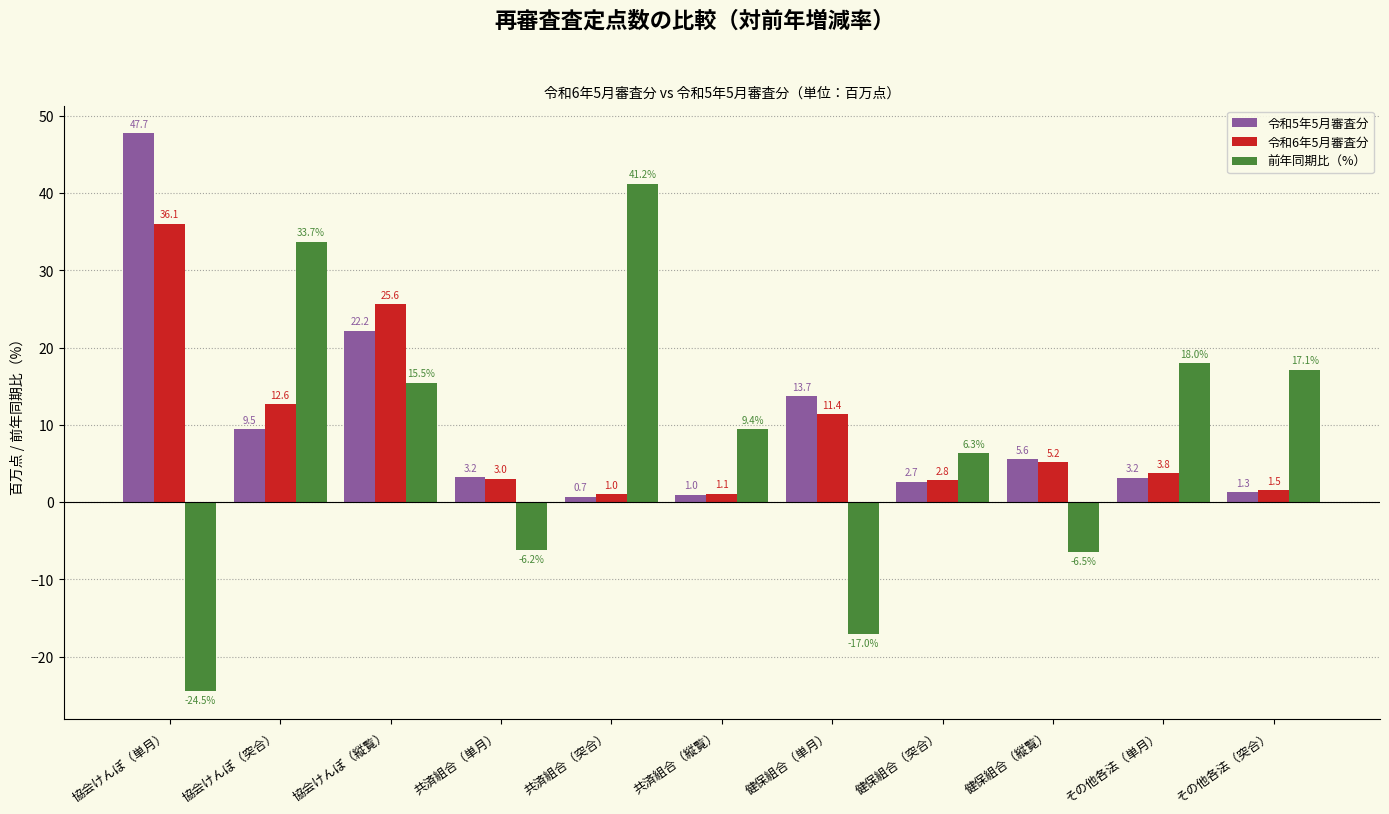

At その他各法（突合）, list the series in order from largest to smallest.

前年同期比（%）, 令和6年5月審査分, 令和5年5月審査分